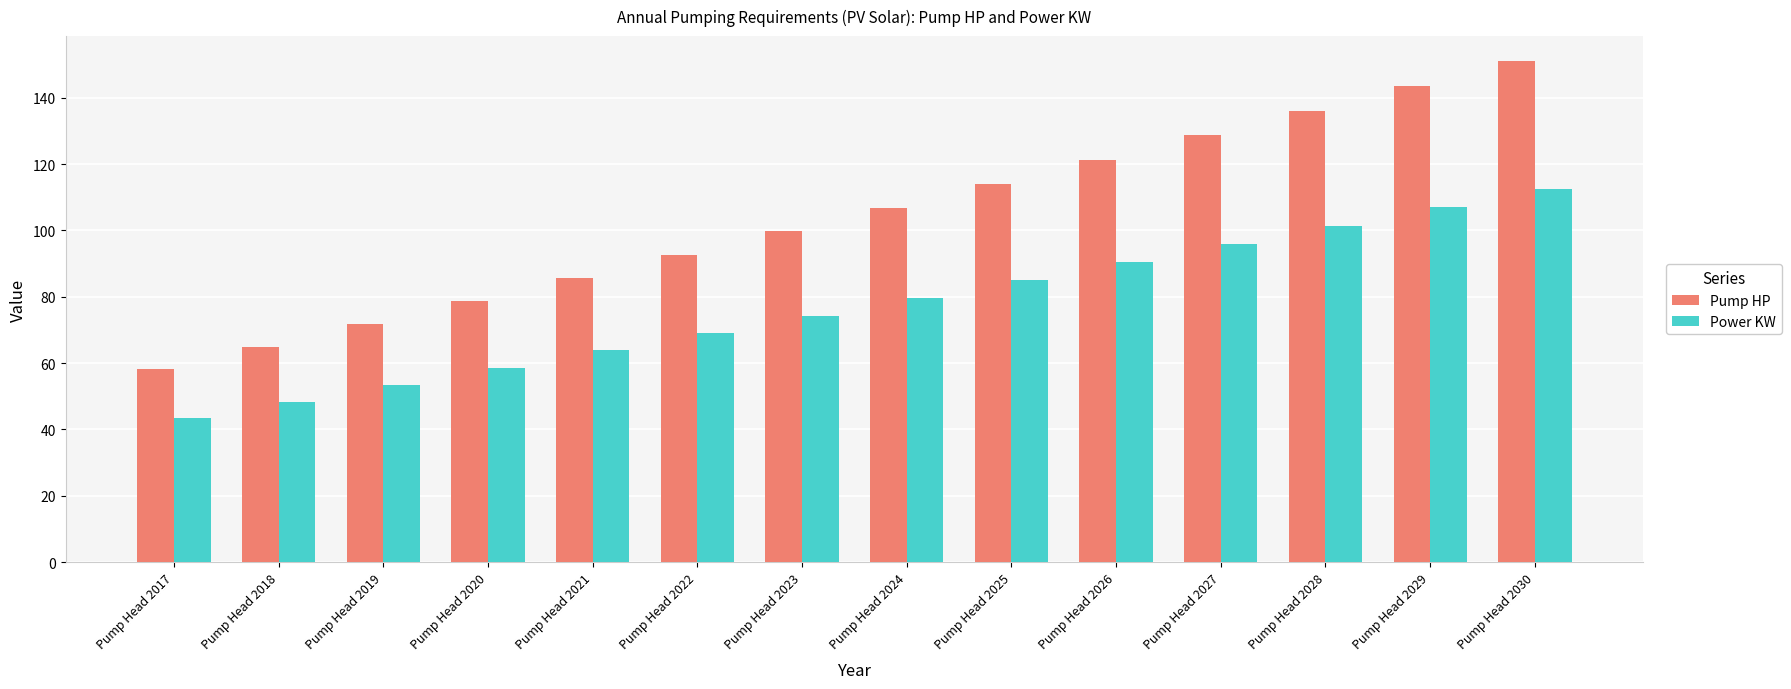

What is the value of the Pump HP bar at the 12th from the left?

136.1